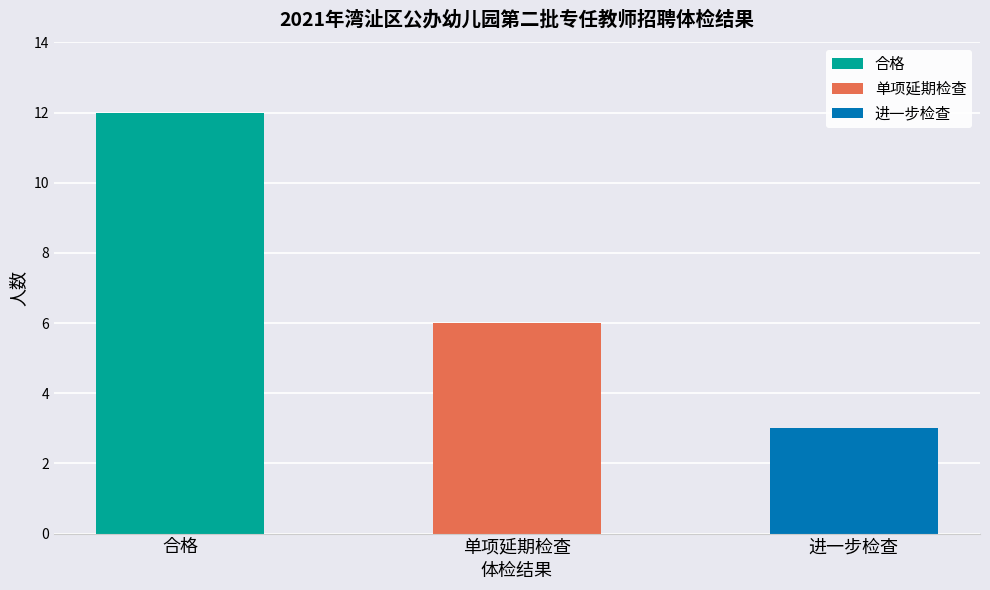

What is the difference between the maximum and second lowest values?

6